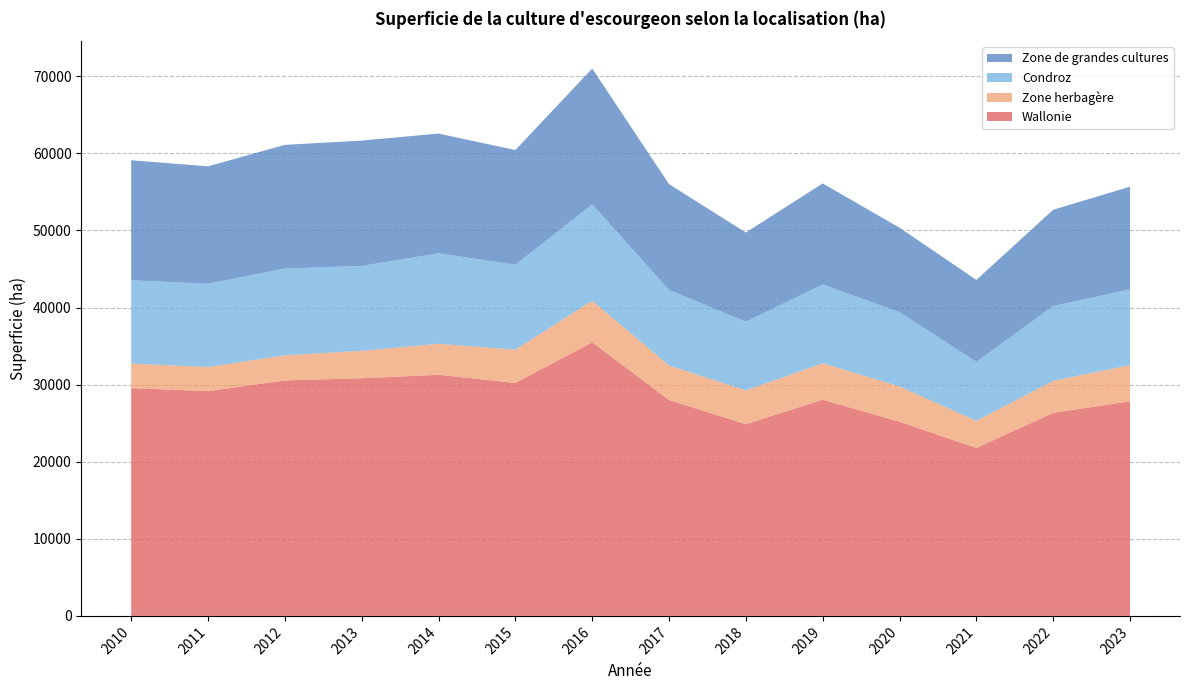

Reading left to right, what are all the values shown in this chart?

Wallonie: 29549	29156	30547	30826	31278	30213	35497	28000	24863	28047	25176	21789	26341	27834
Zone herbagère: 3183	3118	3257	3560	4012	4320	5383	4481	4383	4725	4583	3508	4147	4696
Condroz: 10807	10808	11249	11008	11740	11030	12494	9801	8922	10218	9644	7653	9706	9830
Zone de grandes cultures: 15559	15230	16041	16258	15527	14864	17619	13717	11558	13103	10949	10628	12487	13309